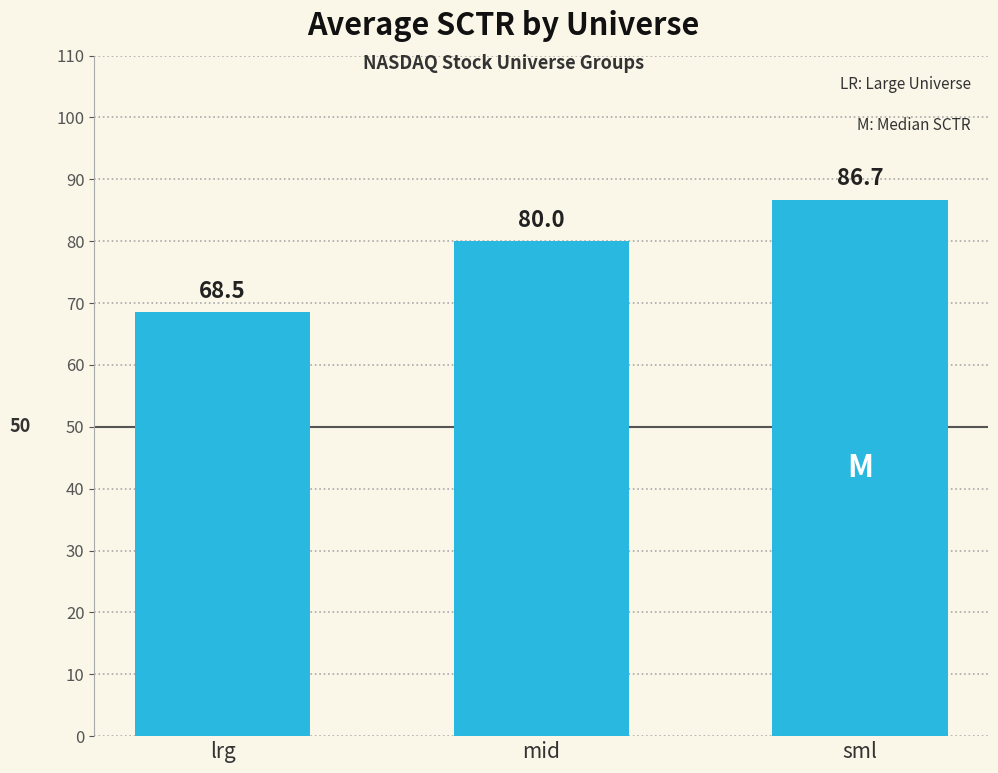

Which category has the lowest value across all series?

lrg